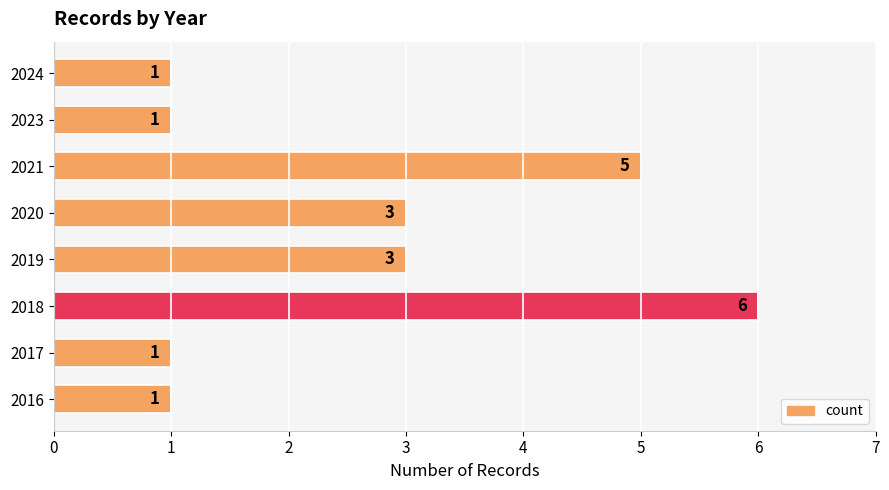

Approximately how many times larger is the value at 2017 compared to 2019?

0.3